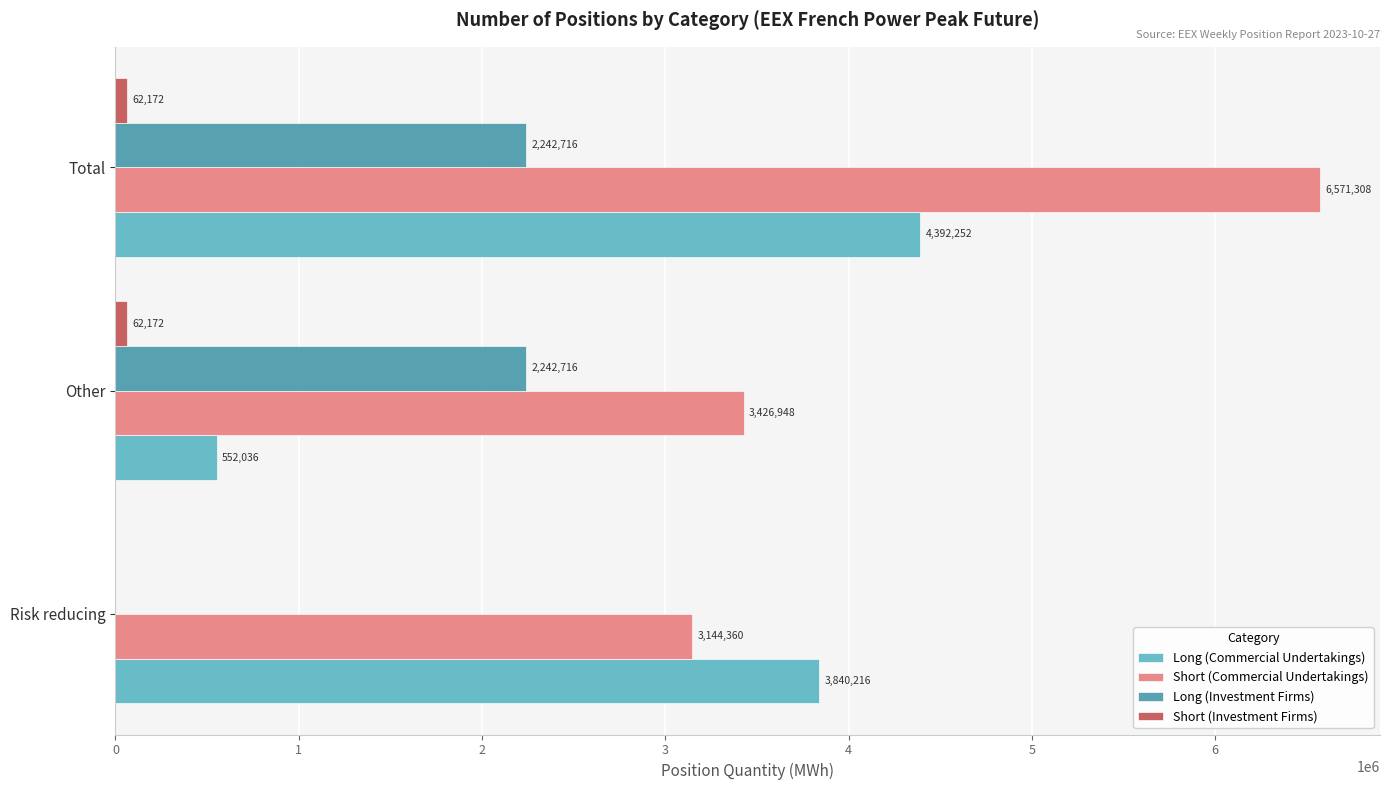

What is the greatest value displayed?

6571308